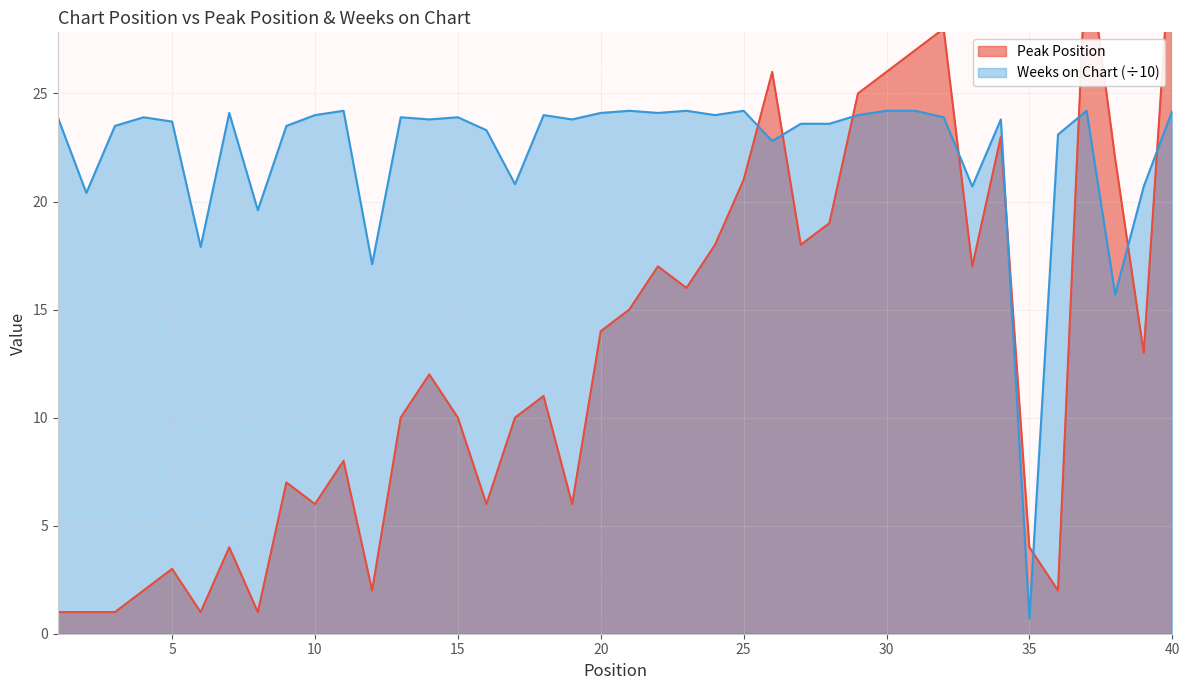

Where is Peak Position nearest to the value 17?

22